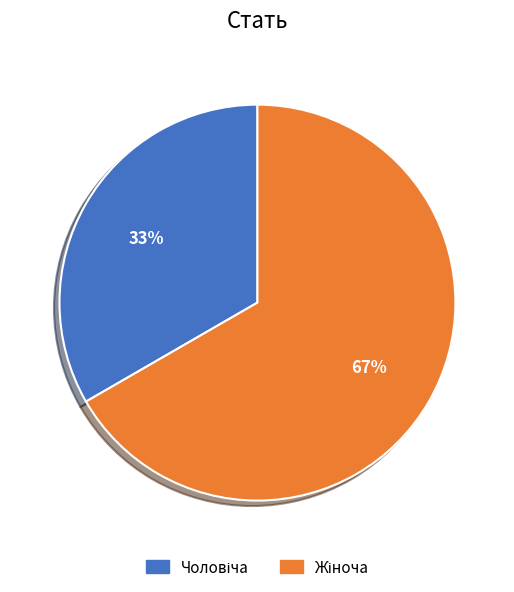

To the nearest percent, what is the average slice percentage?

50%